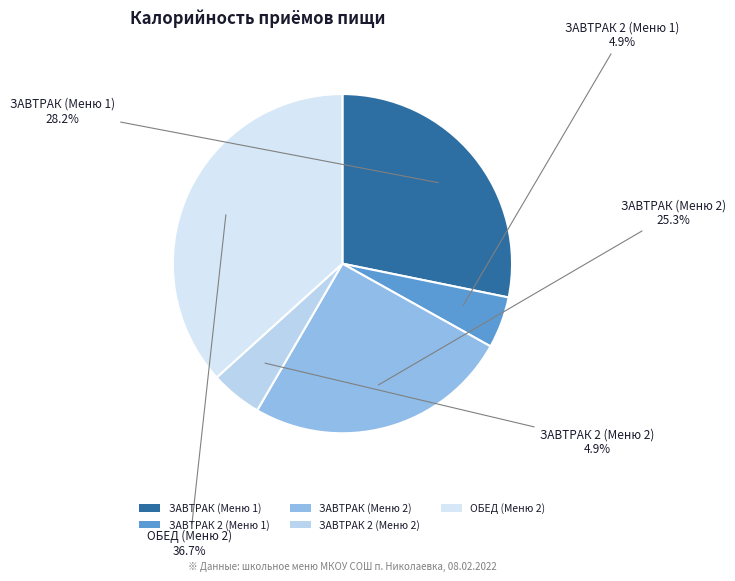

To the nearest percent, what percentage of the pie is ЗАВТРАК 2 (Меню 1)?

5%